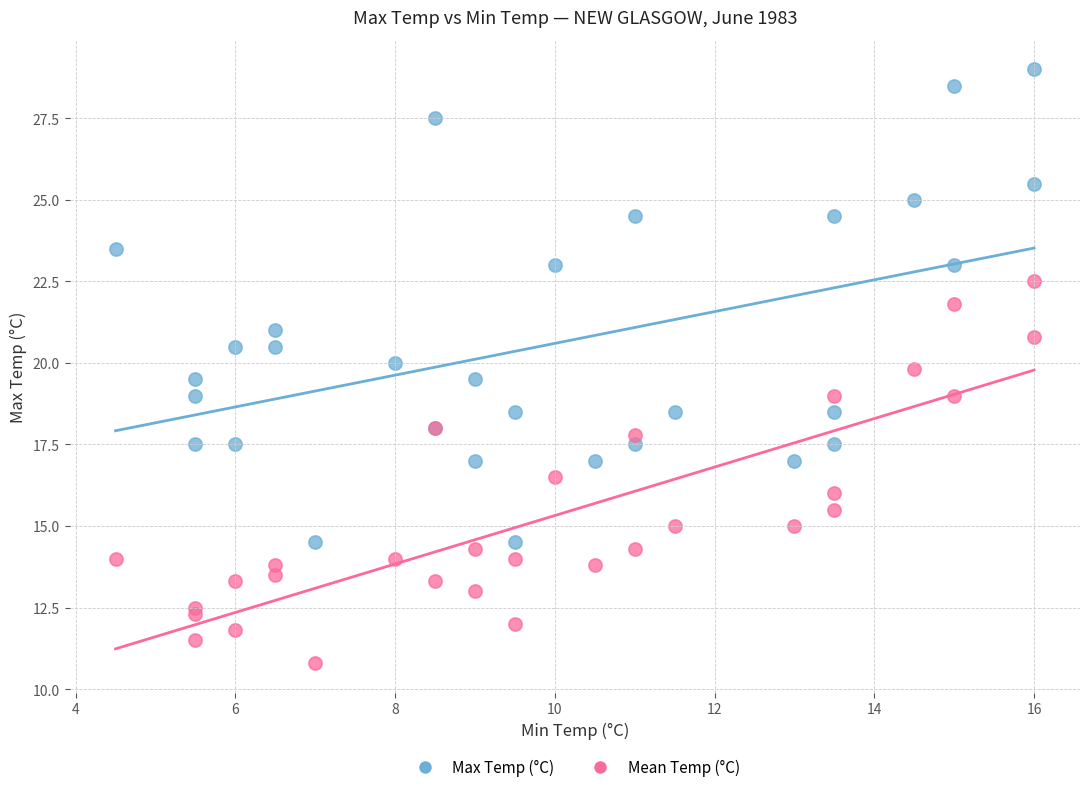

Which series has the largest Y range (max minus min)?

Max Temp (°C)